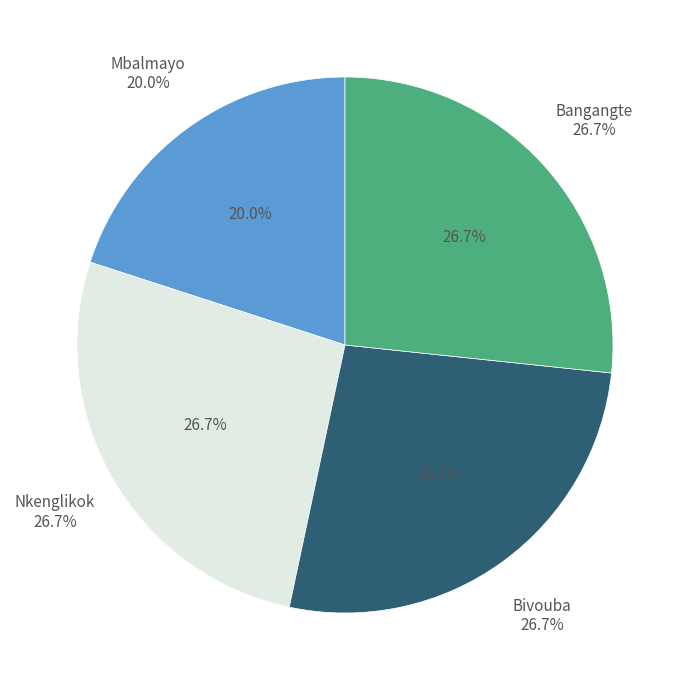

Does Nkenglikok account for over 50% of the chart?

No